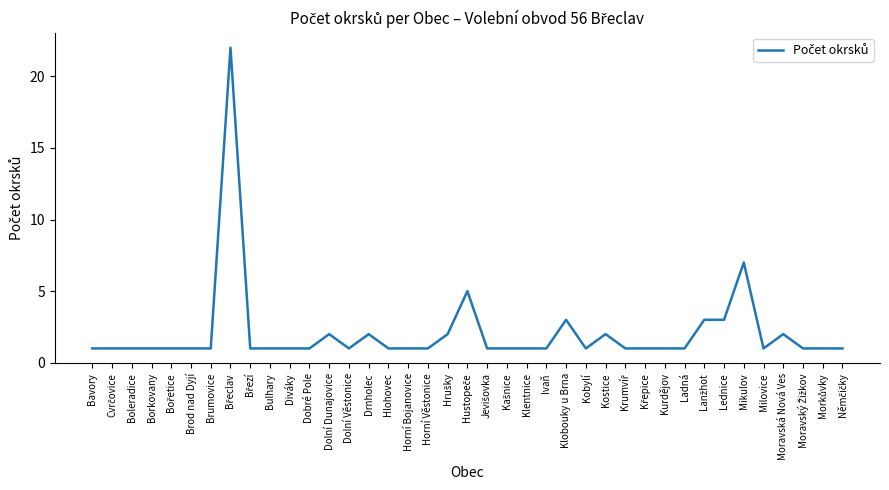

At which label is the value closest to 11?

Mikulov